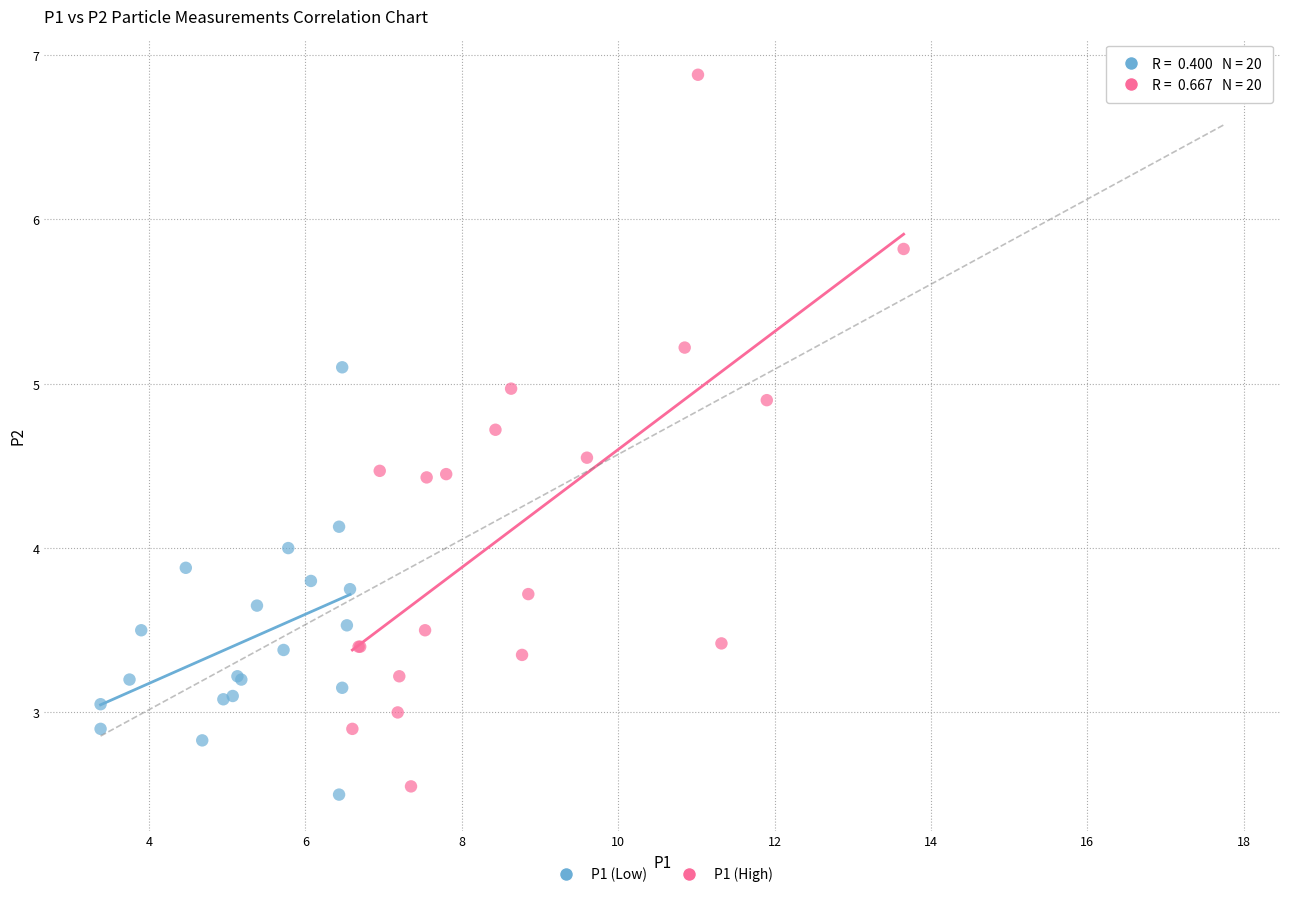

Which series reaches the minimum Y coordinate?

P1 (Low)